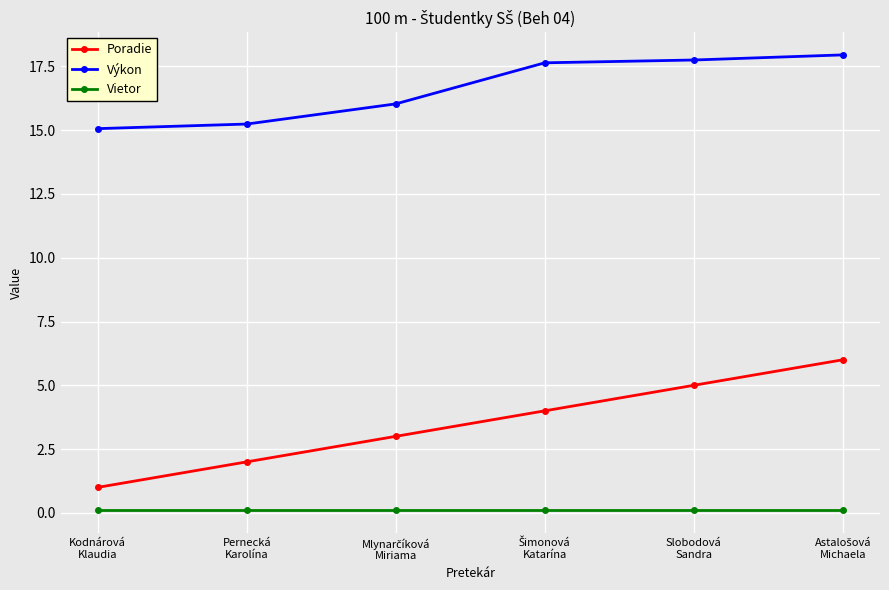

True or false: Výkon has more than 1 points higher than both neighbors.

False